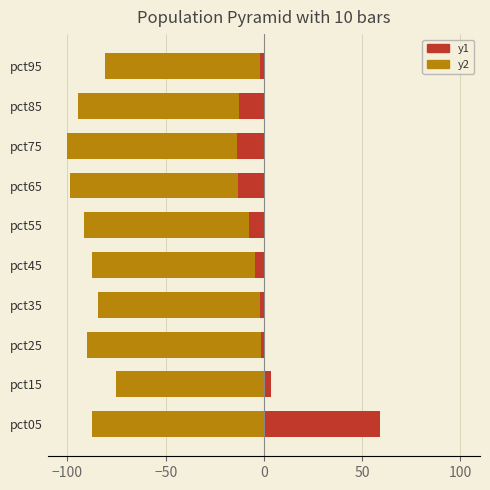

What is the minimum value shown in the chart?

-100.0